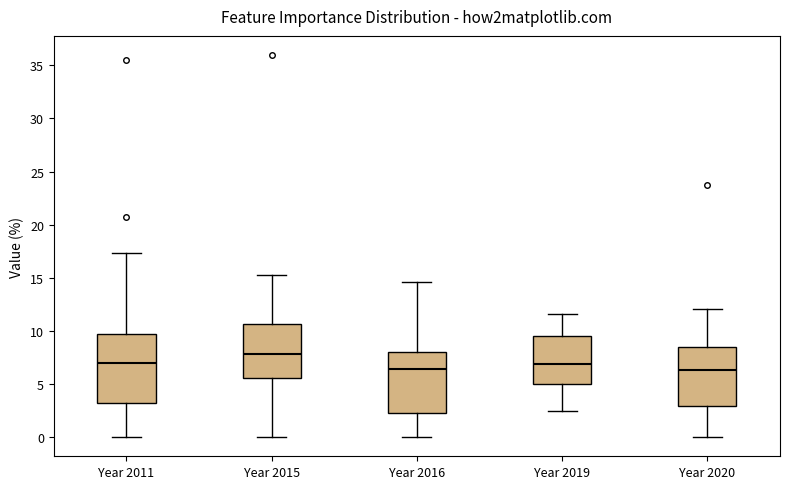

Which box is the tallest, from its lower edge to its upper edge?

Year 2011